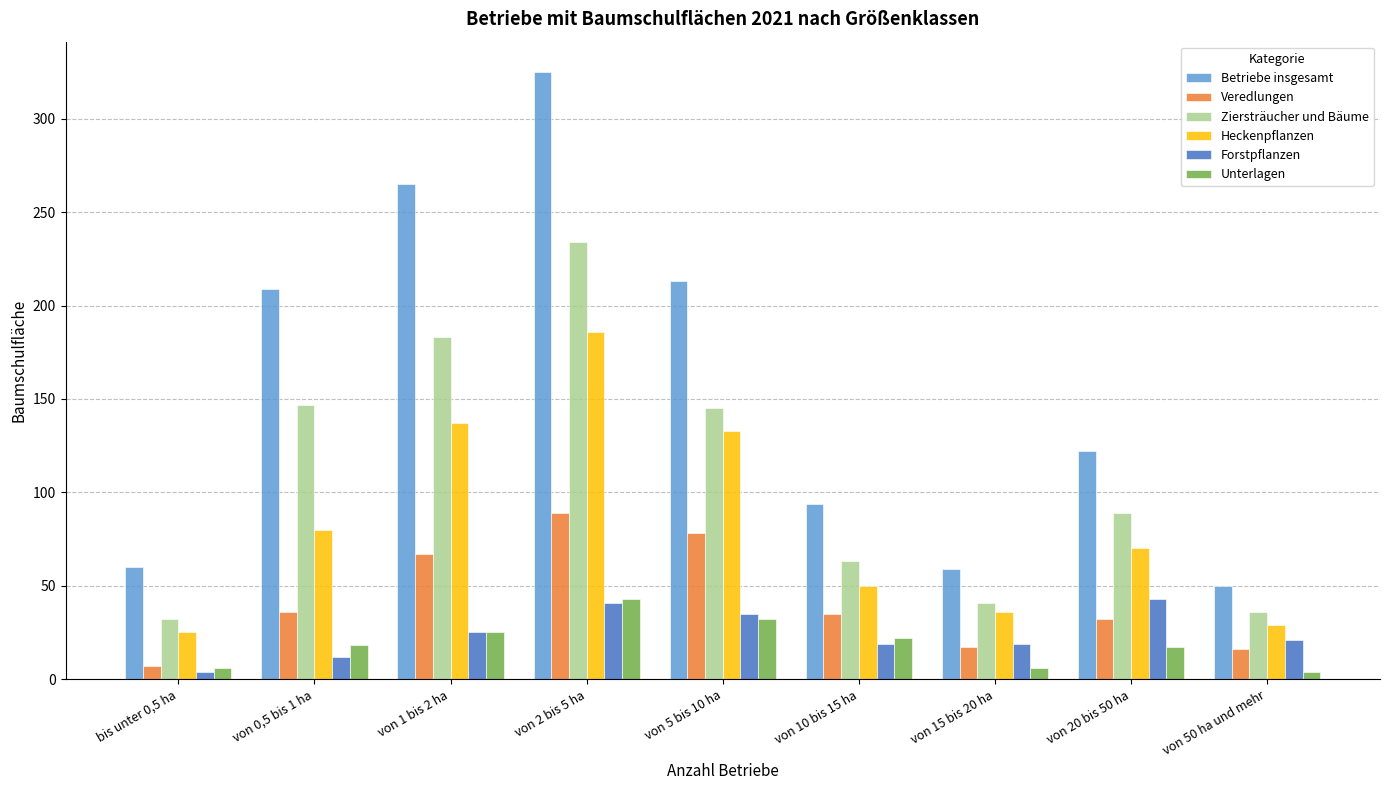

At which category is the sum across all series the highest?

von 2 bis 5 ha